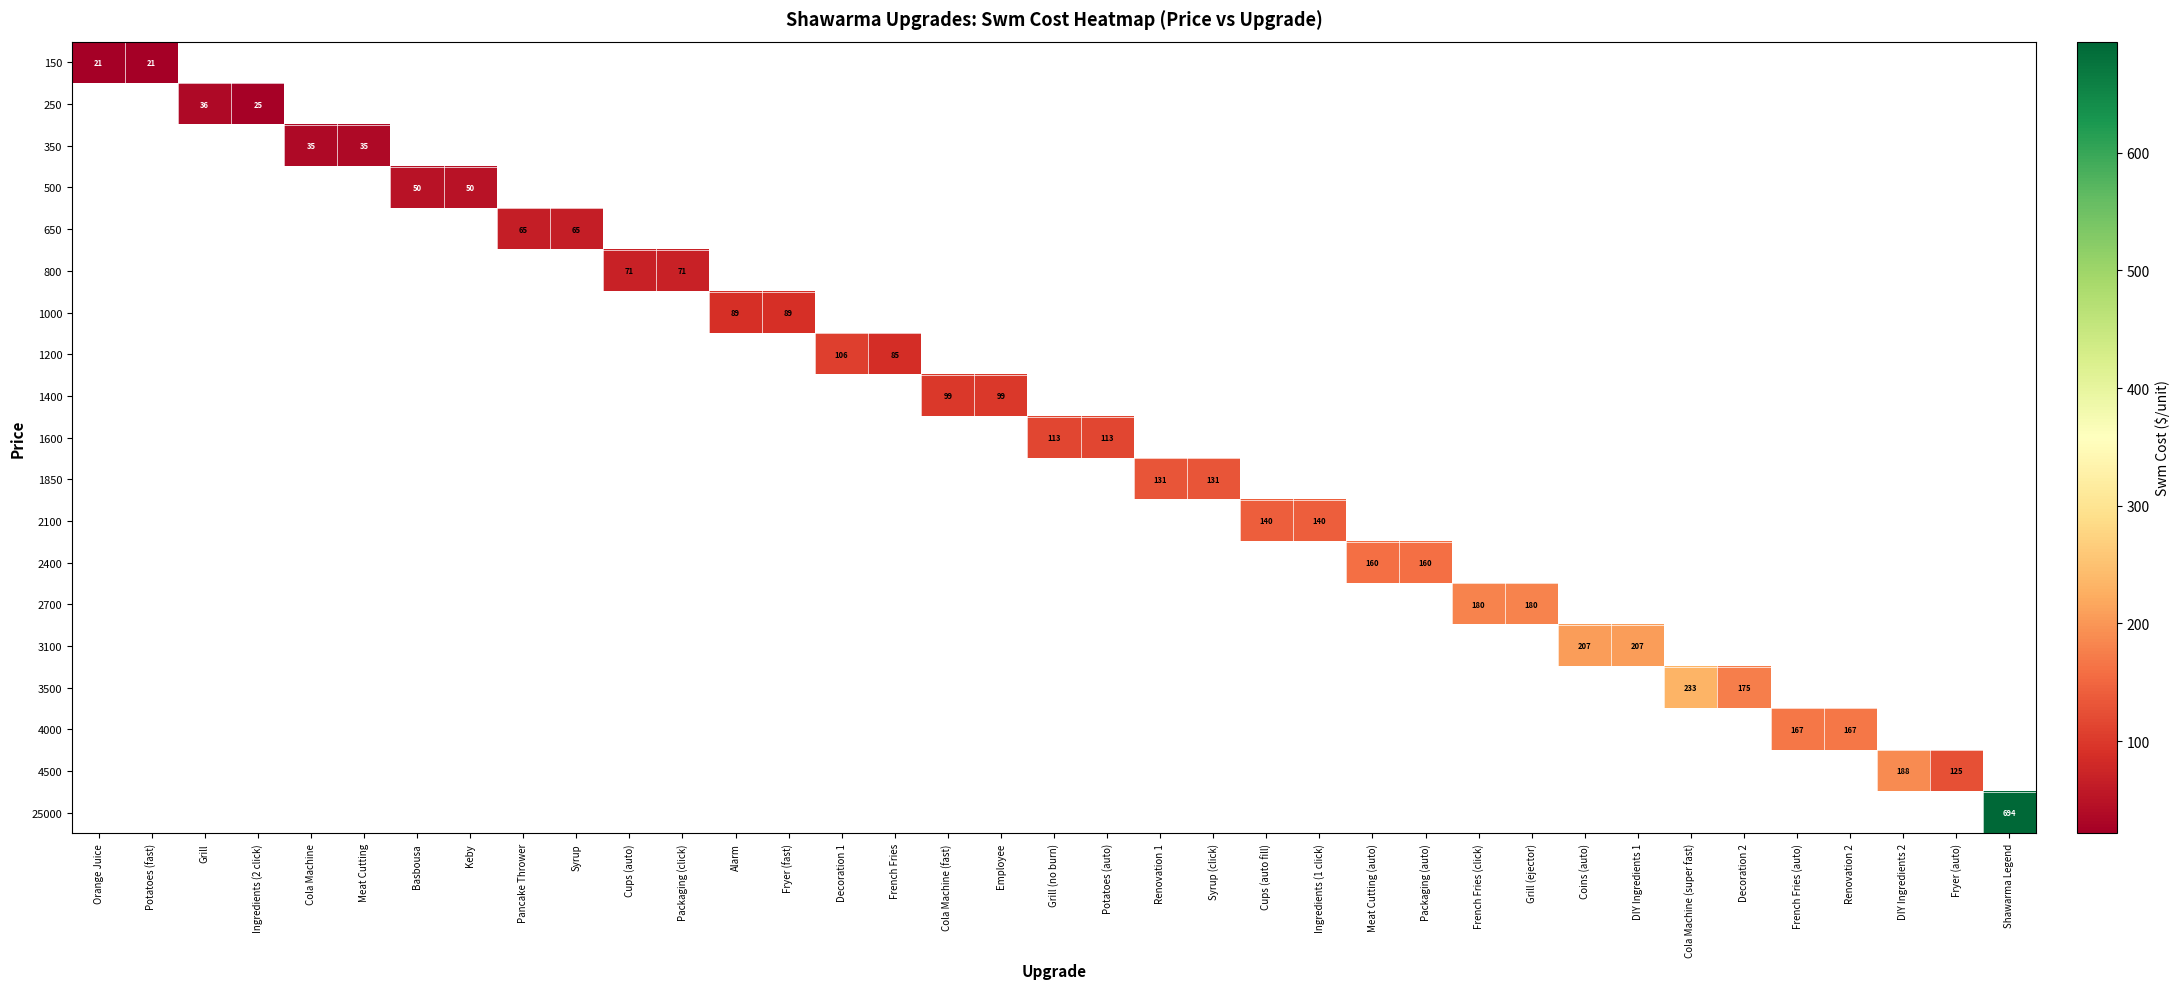

Between Alarm and French Fries (auto), which is larger?

French Fries (auto)